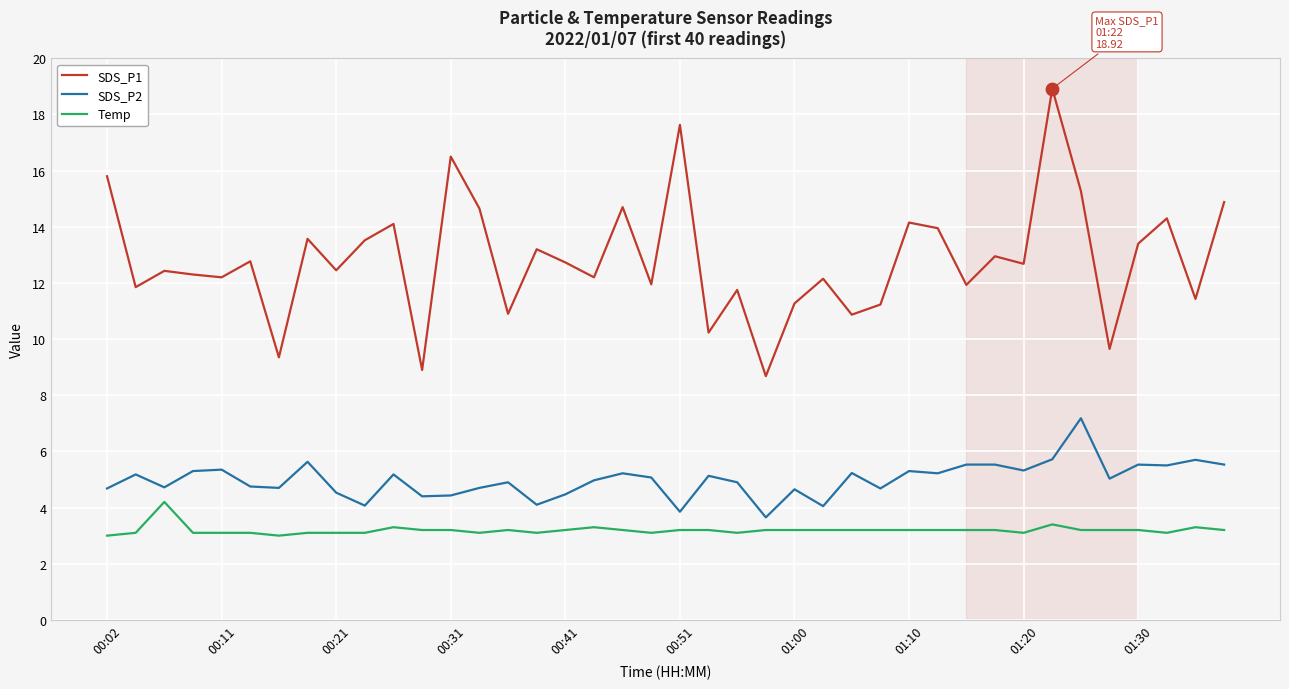

What are all the series names shown in the legend?

SDS_P1, SDS_P2, Temp